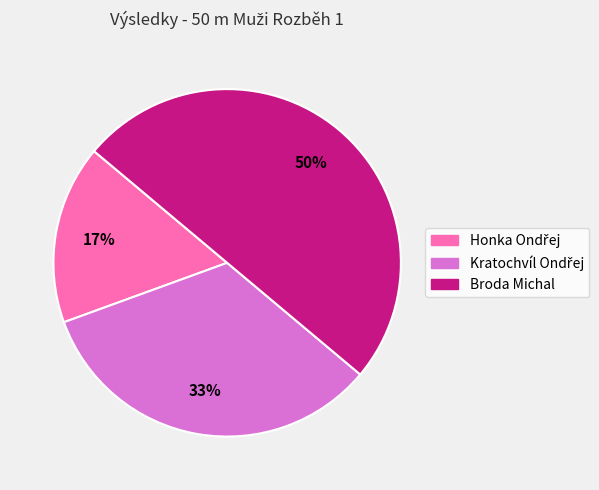

Count the number of slices in the pie.

3